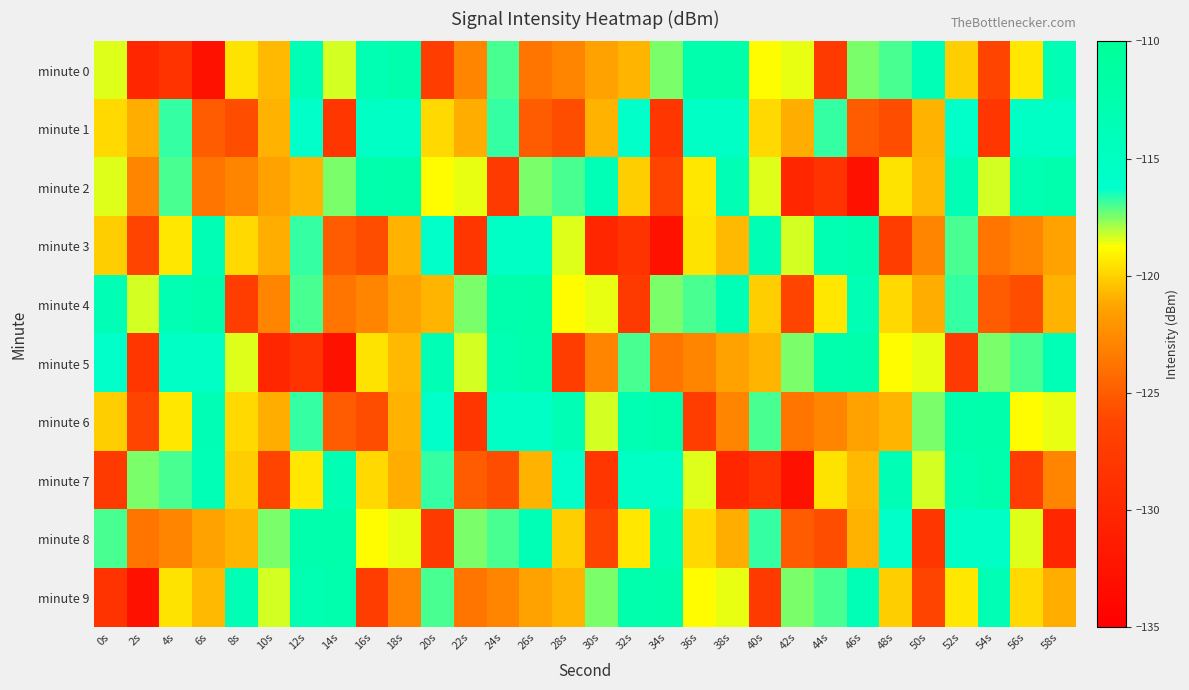

Which series changed the most between 34s and 50s?

minute 8